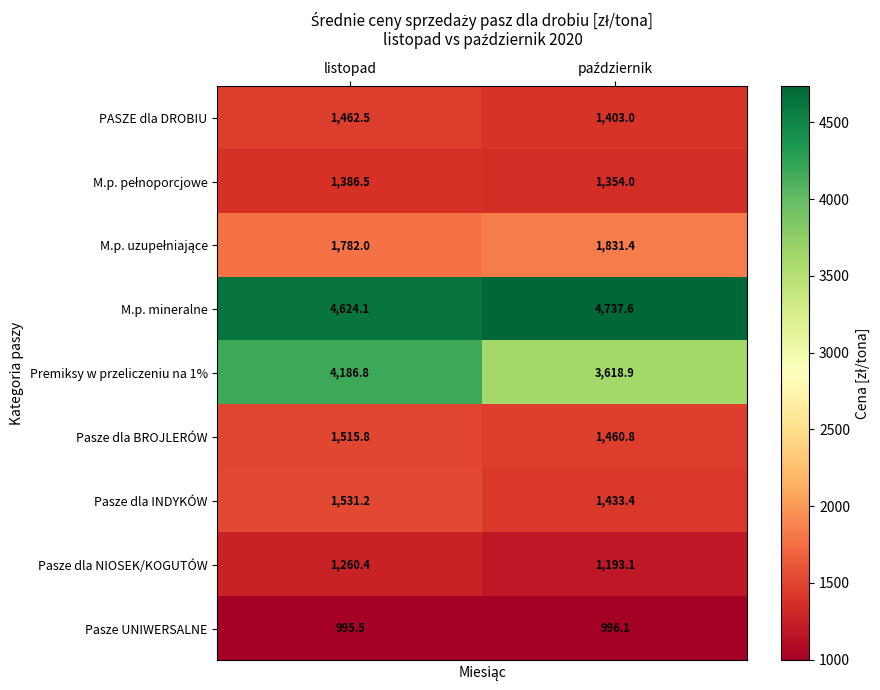

Is it true that Pasze dla INDYKÓW equals 1531.2 at listopad?

True